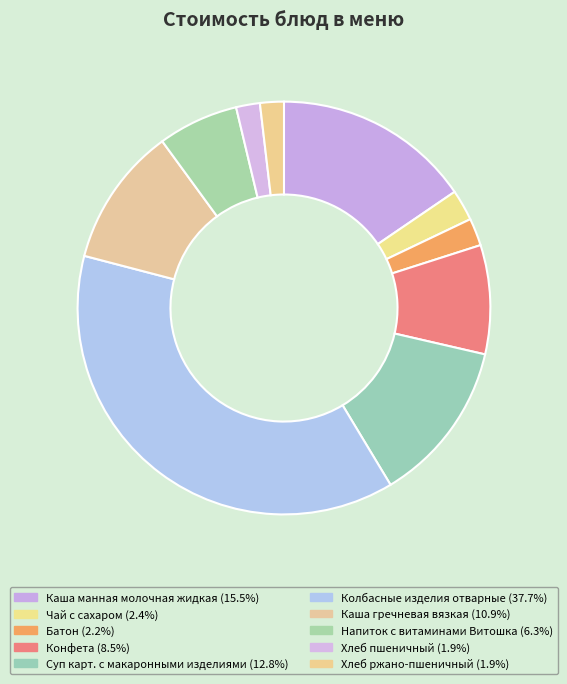

Which slice is the largest?

Колбасные изделия отварные